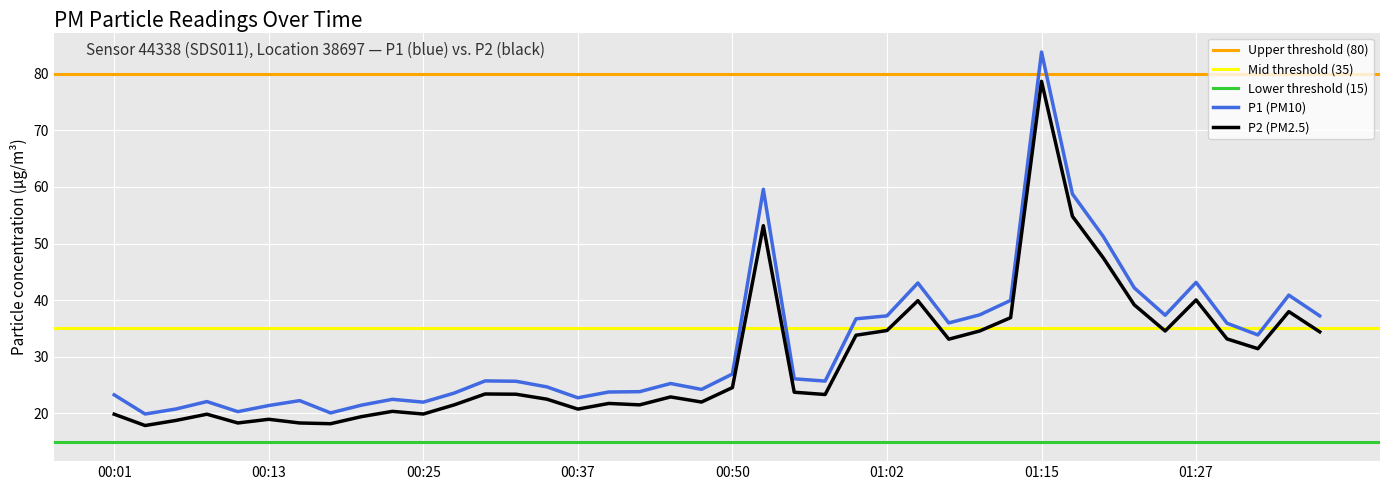

At which label does P1 first exceed 25?

00:30